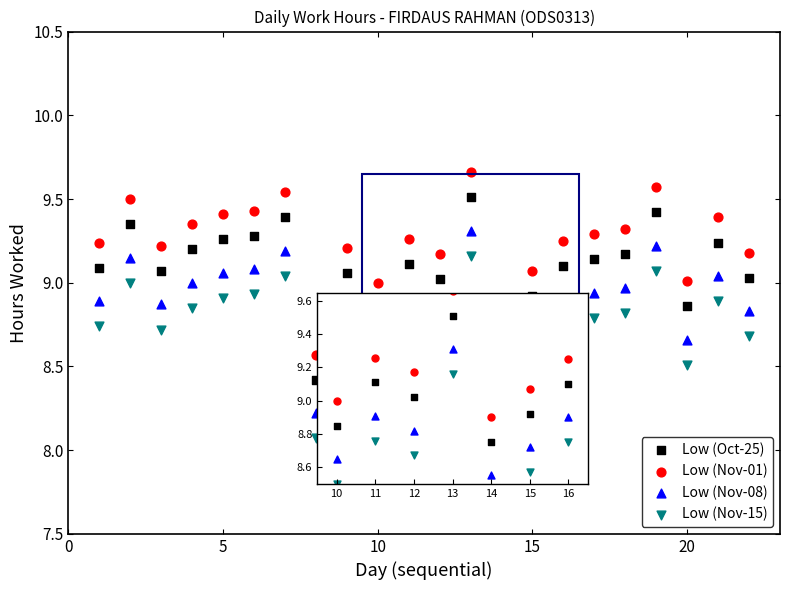

Across all series, what Y value is closest to 8?

8.1